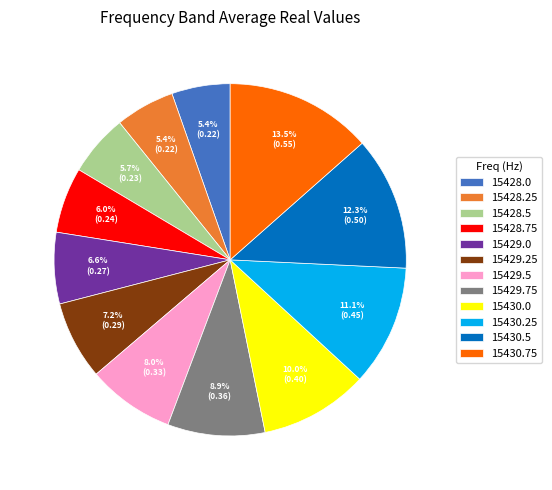

How many segments does this pie chart have?

12